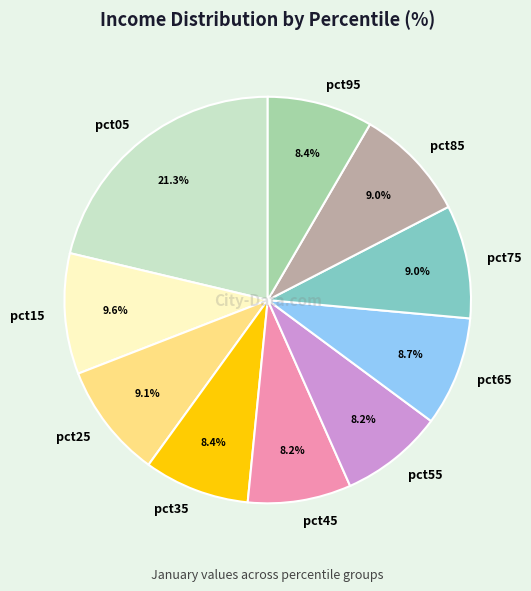

Which category has the biggest portion of the pie?

pct05